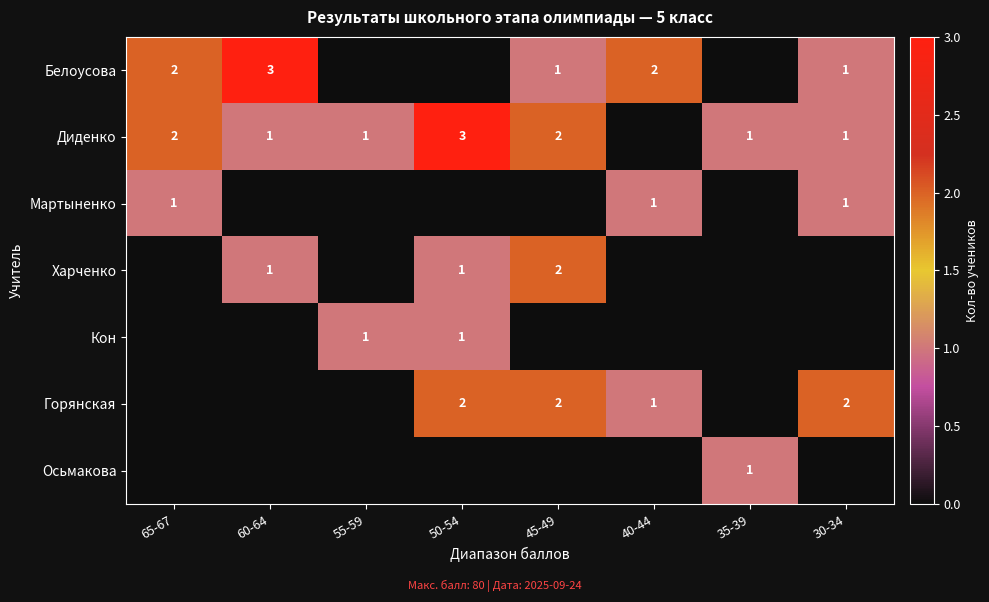

The value of Горянская at 30-34 is 1. True or false?

False